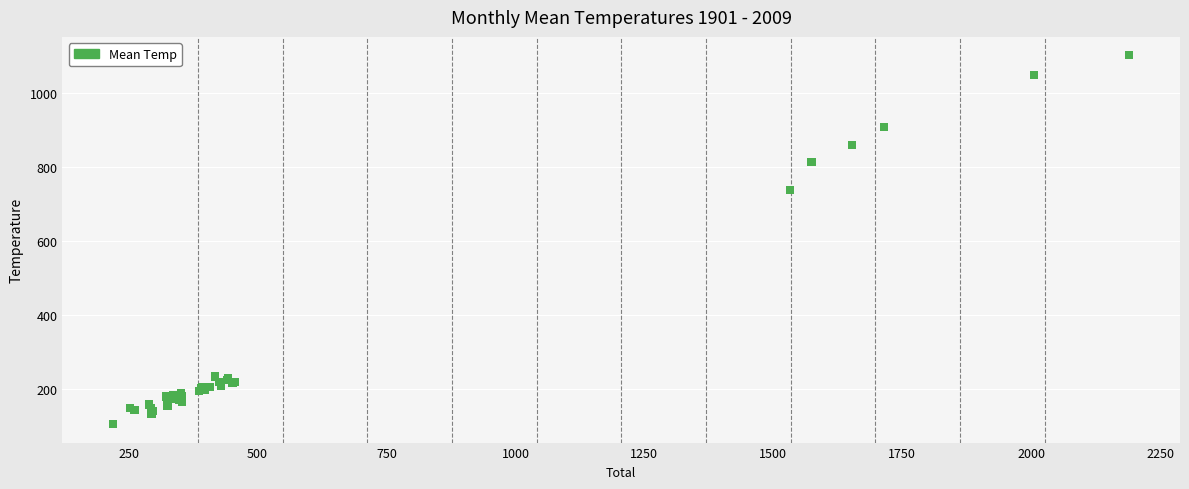

What Y value in the scatter plot is closest to 604?

739